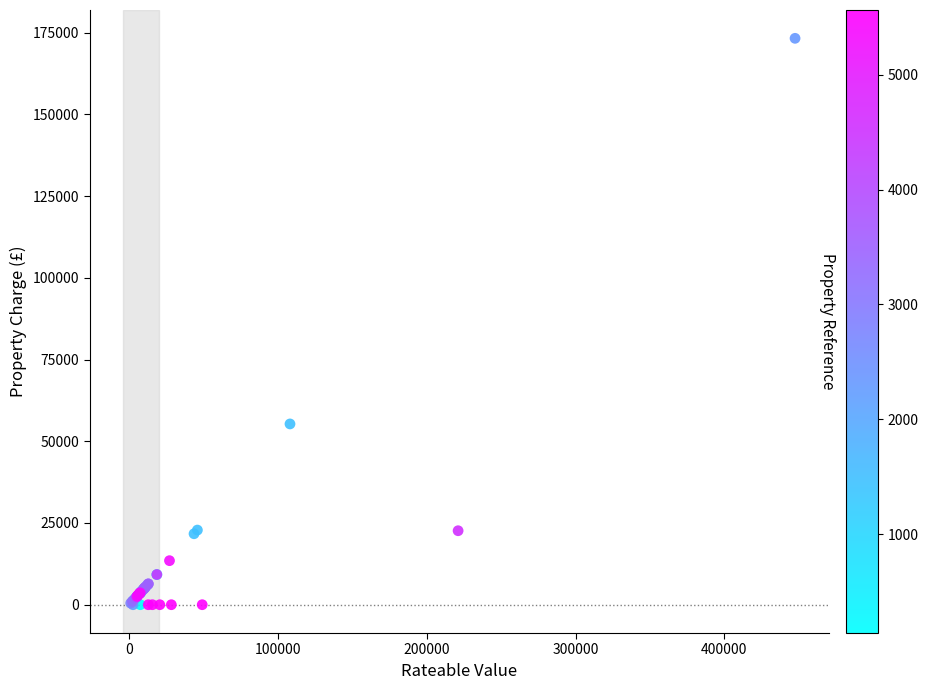

What Y value in the scatter plot is closest to 86626?

55296.0